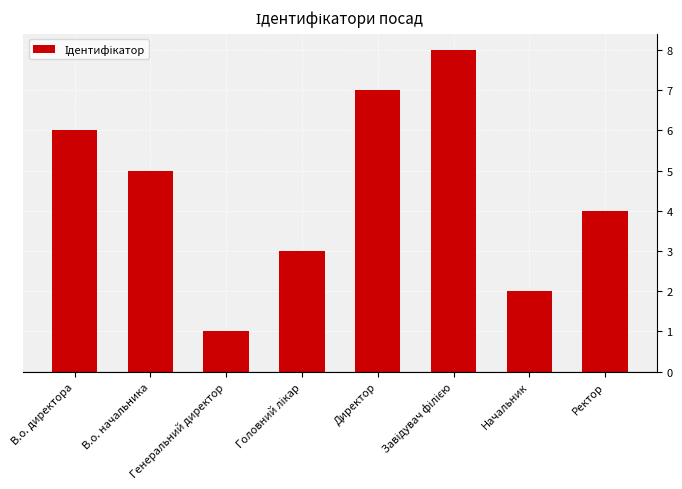

What is the difference between the maximum and minimum values?

7